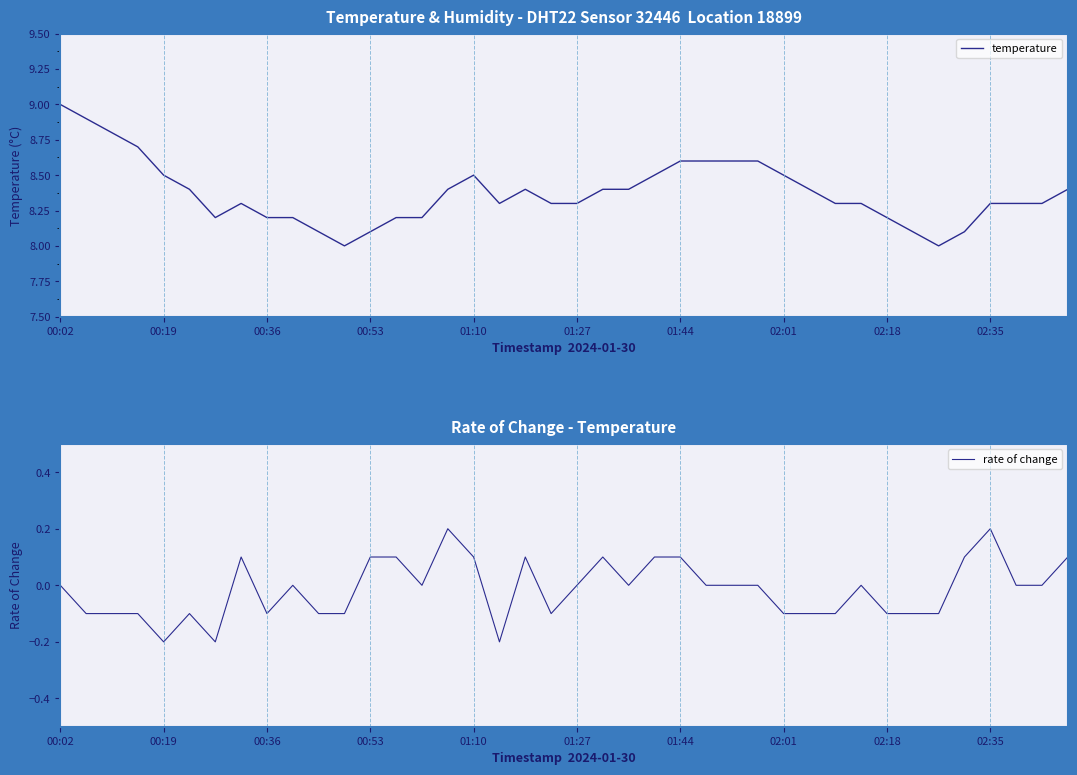

Reading right to left, list all the values displayed in this chart.

temperature: 8.4	8.3	8.3	8.3	8.1	8.0	8.1	8.2	8.3	8.3	8.4	8.5	8.6	8.6	8.6	8.6	8.5	8.4	8.4	8.3	8.3	8.4	8.3	8.5	8.4	8.2	8.2	8.1	8.0	8.1	8.2	8.2	8.3	8.2	8.4	8.5	8.7	8.8	8.9	9.0
rate of change: 0.1	0.0	0.0	0.2	0.1	-0.1	-0.1	-0.1	0.0	-0.1	-0.1	-0.1	0.0	0.0	0.0	0.1	0.1	0.0	0.1	0.0	-0.1	0.1	-0.2	0.1	0.2	0.0	0.1	0.1	-0.1	-0.1	0.0	-0.1	0.1	-0.2	-0.1	-0.2	-0.1	-0.1	-0.1	0.0